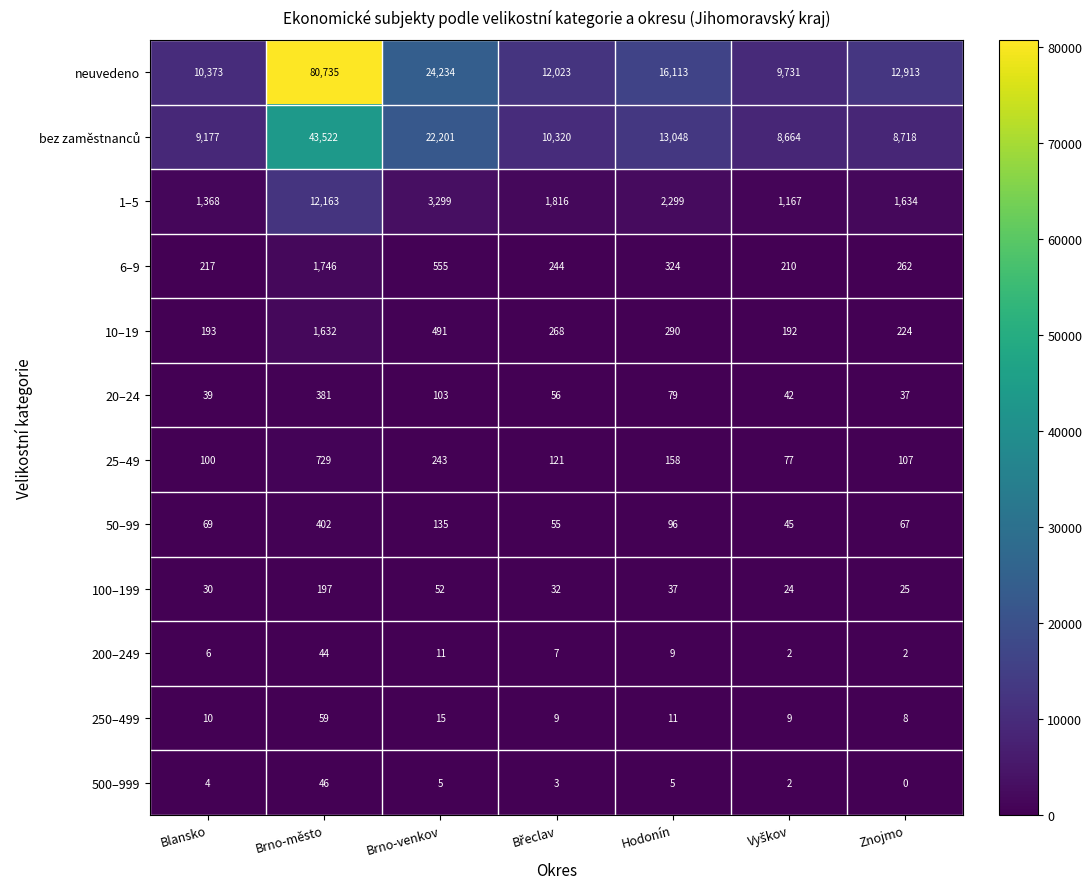

What is the minimum value for neuvedeno?

9731